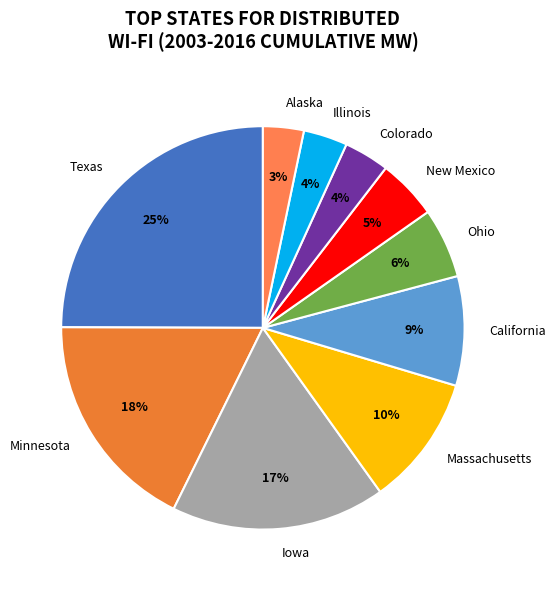

Between Texas and Ohio, which is larger?

Texas